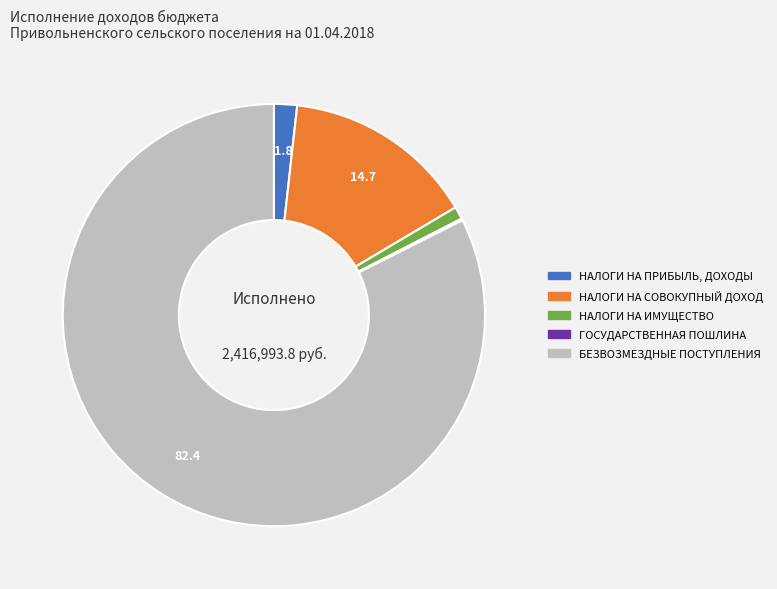

What is the ratio of the value at БЕЗВОЗМЕЗДНЫЕ ПОСТУПЛЕНИЯ to the value at НАЛОГИ НА СОВОКУПНЫЙ ДОХОД?

5.6